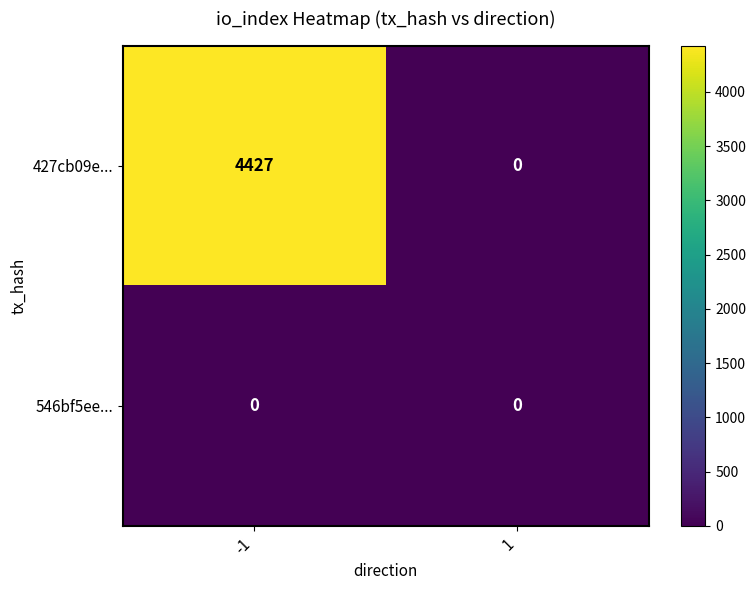

How many distinct data groups are displayed?

2